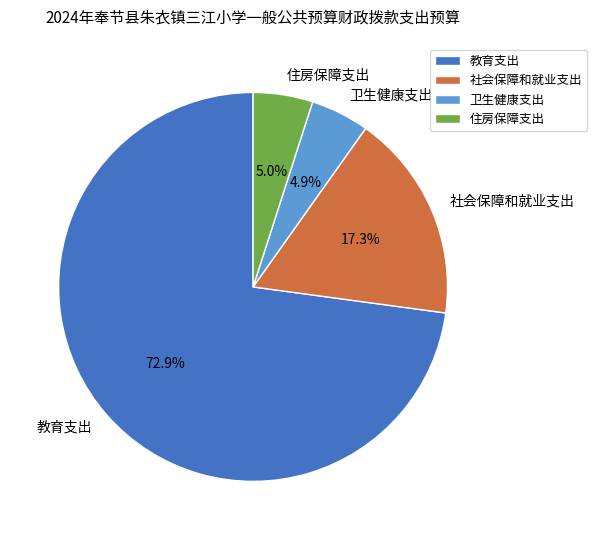

True or false: 社会保障和就业支出 accounts for 17% of the total.

True